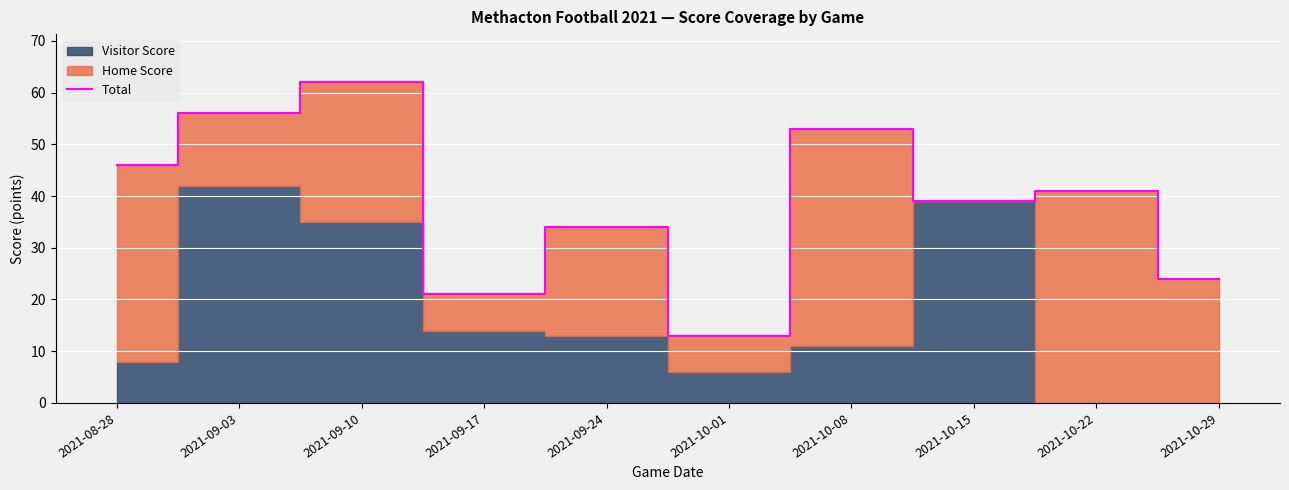

How many points are higher than both their immediate neighbors (excluding endpoints)?

4